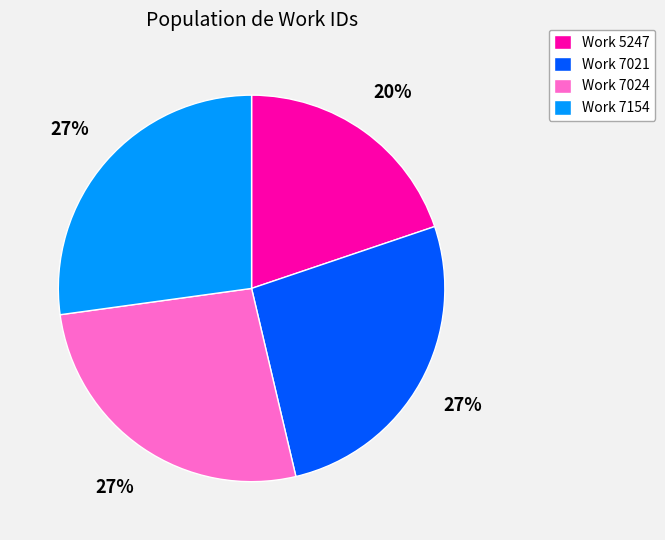

Do Work 7021 and Work 5247 together represent more than half of the pie?

No